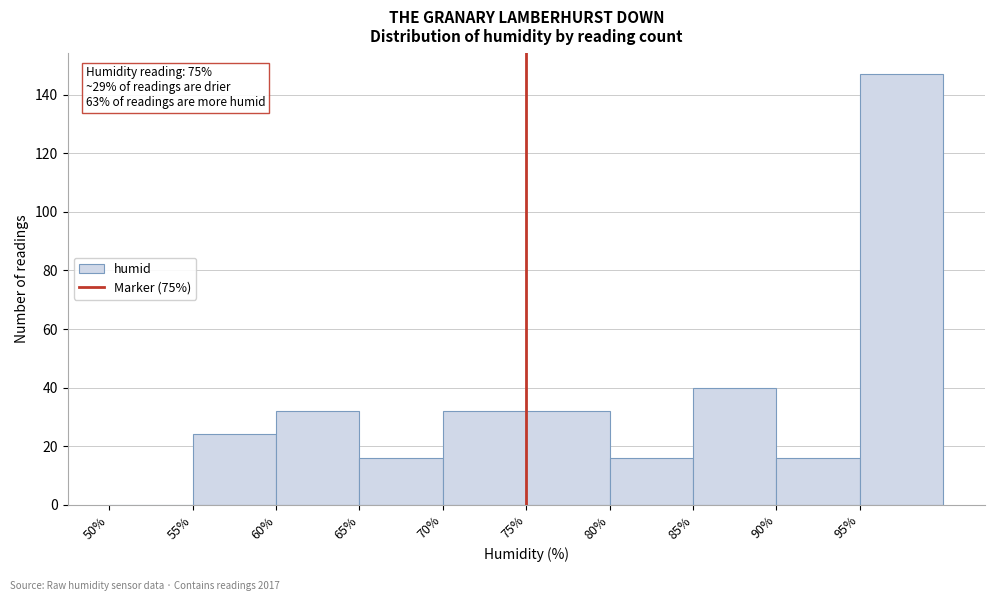

Over which range of the x-axis is the bar tallest?

95 to 100